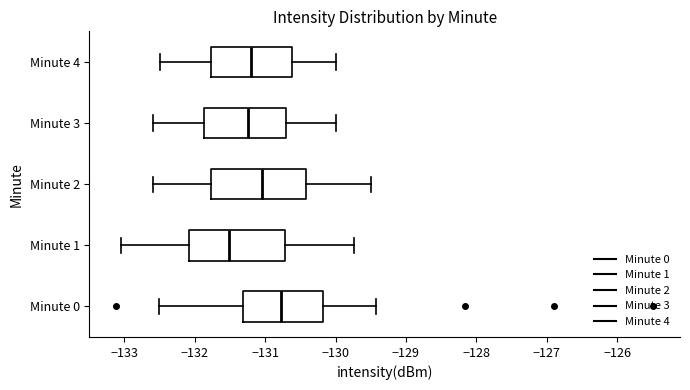

Reading bottom to top, read every box against the x-axis: the position of its median line, the range the box covers, and the ends of its whiskers. The values are not printed on the chart, so give them approximately, as read against the axis.

Minute 0: median -130.8, box -131.3 to -130.2, whiskers -132.5 to -129.4
Minute 1: median -131.5, box -132.1 to -130.7, whiskers -133.0 to -129.7
Minute 2: median -131.0, box -131.8 to -130.4, whiskers -132.6 to -129.5
Minute 3: median -131.2, box -131.9 to -130.7, whiskers -132.6 to -130.0
Minute 4: median -131.2, box -131.8 to -130.6, whiskers -132.5 to -130.0